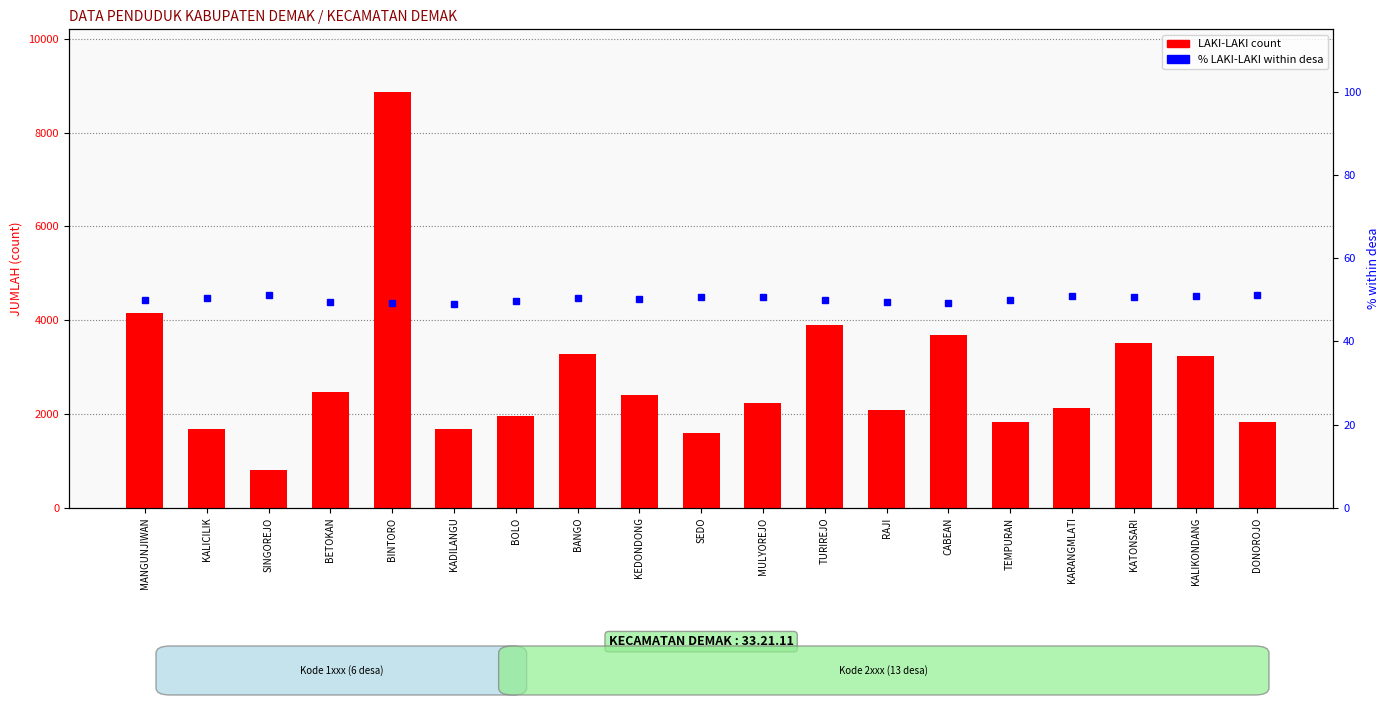

What is the average value of the LAKI-LAKI count series?

2807.3